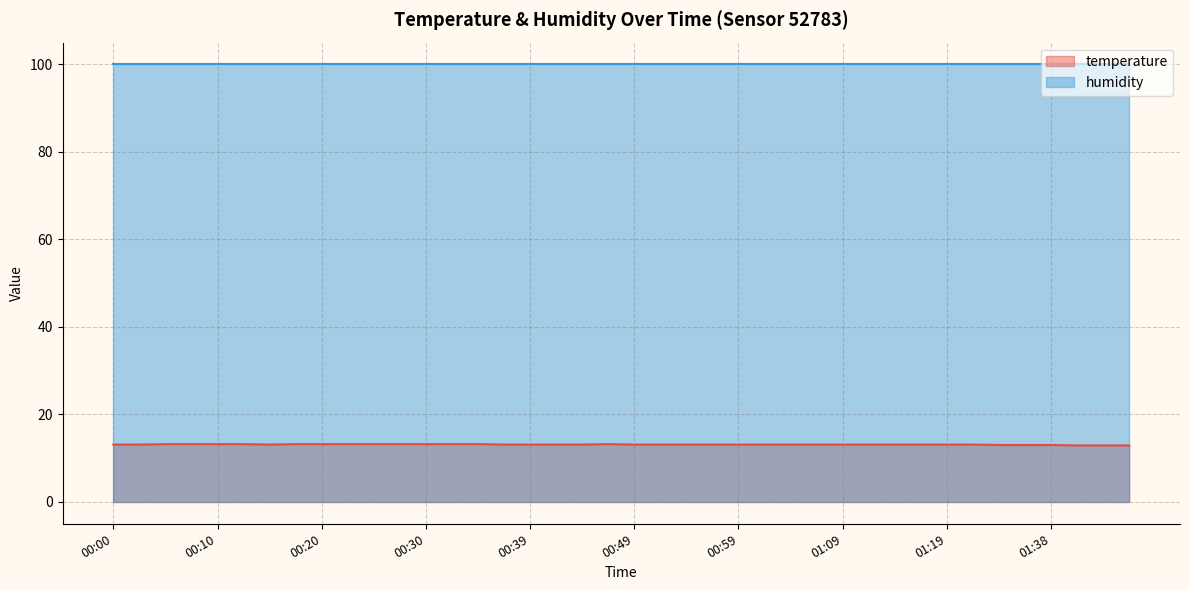

What is the maximum value shown in the chart?

99.9